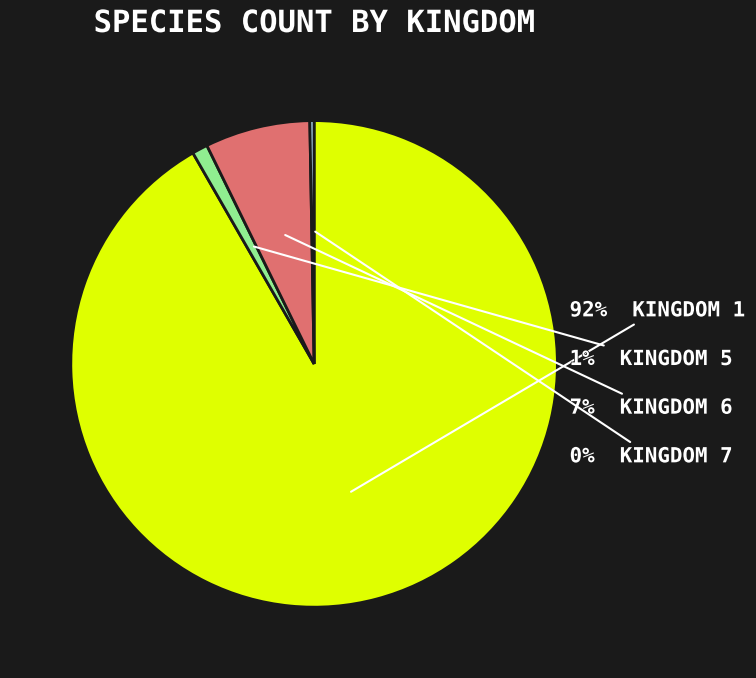

Is there a majority slice in this chart?

Yes